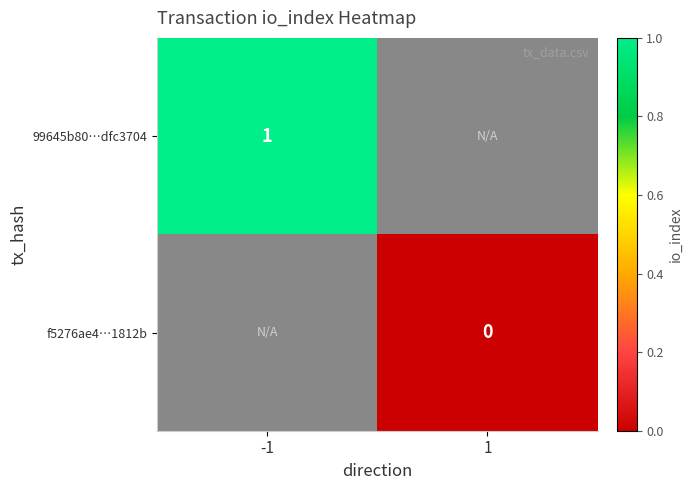

The value of 99645b80…dfc3704 at -1 is 0. True or false?

False